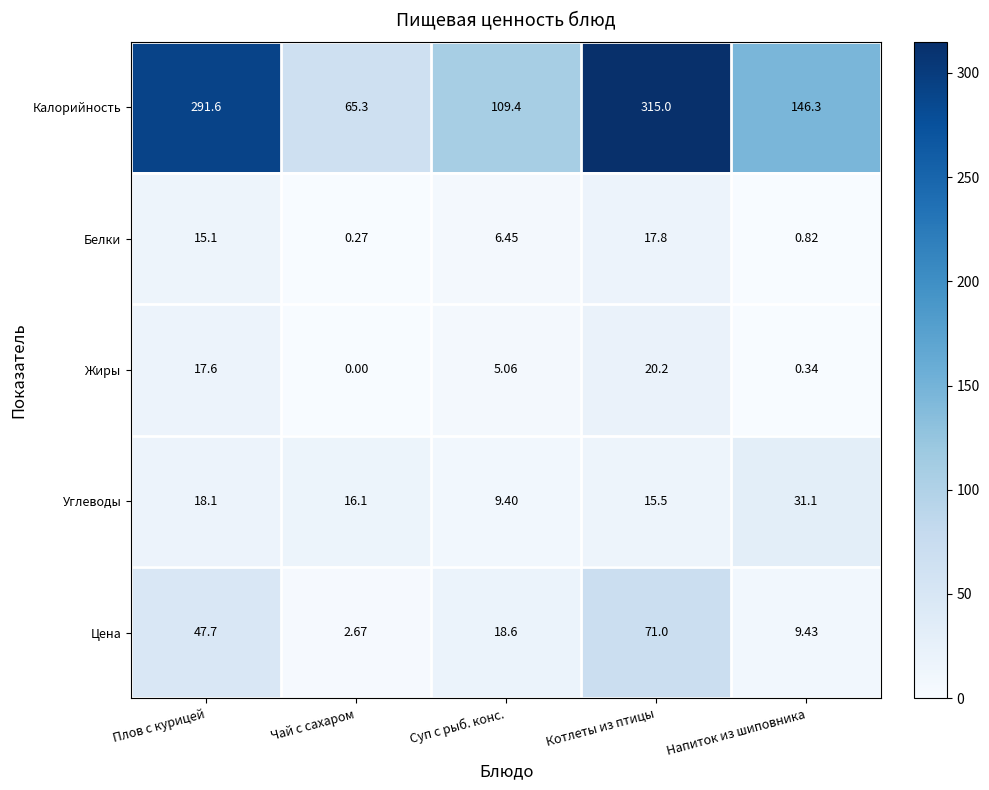

At which label does Белки first exceed 6?

Плов с курицей